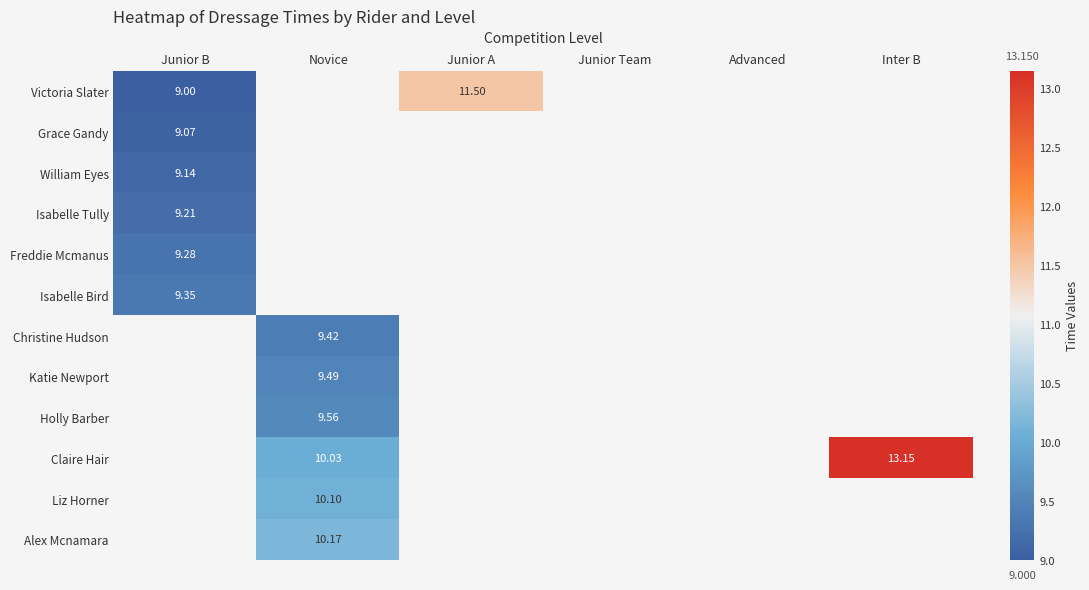

What is the difference between the highest and lowest values at Junior B?

0.3